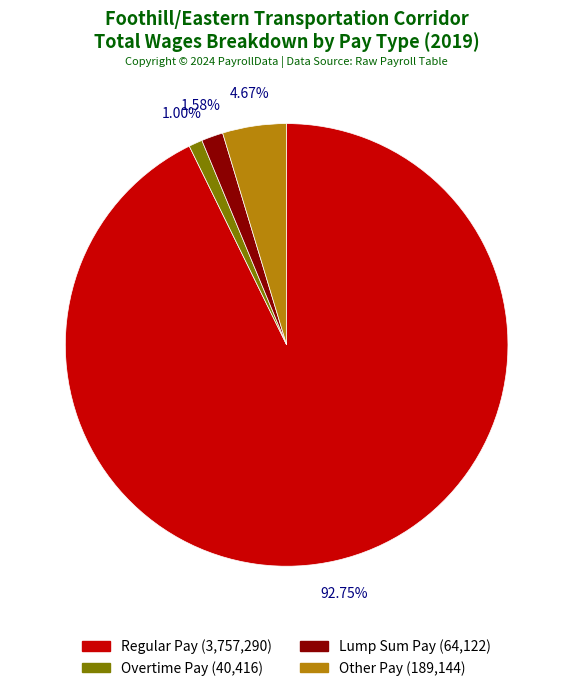

Is there any slice that represents more than half of the pie?

Yes